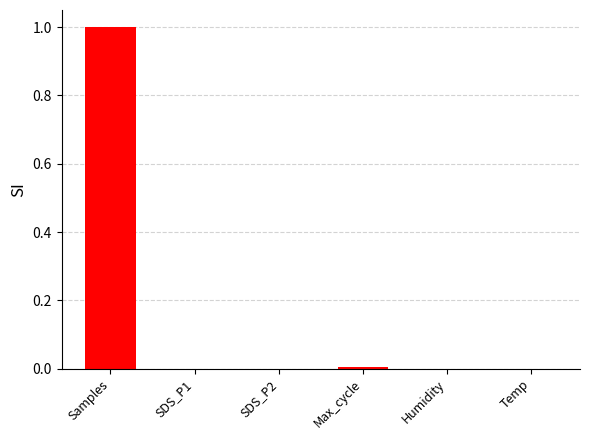

What is the sum of all values?

1.0